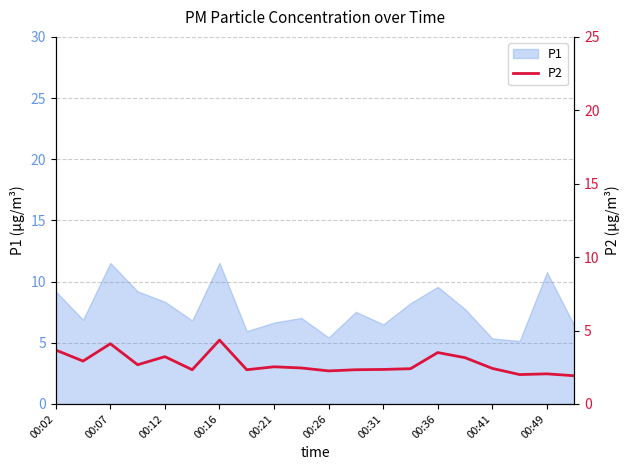

What is the maximum value for P1?

11.5